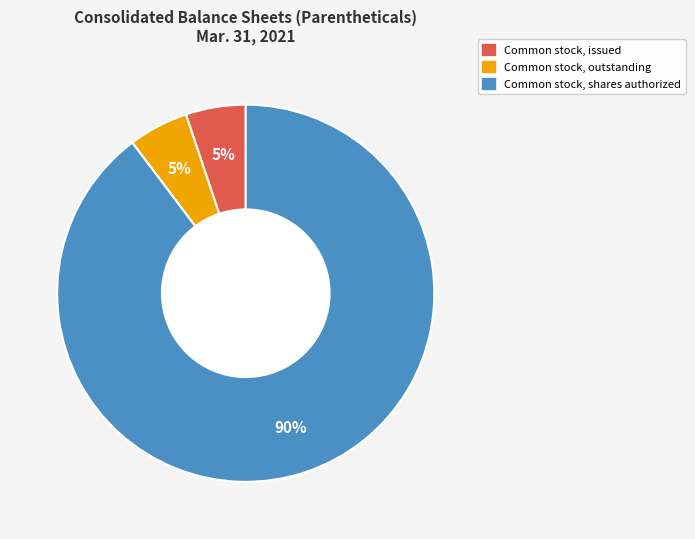

To the nearest percent, what is the average slice percentage?

33%